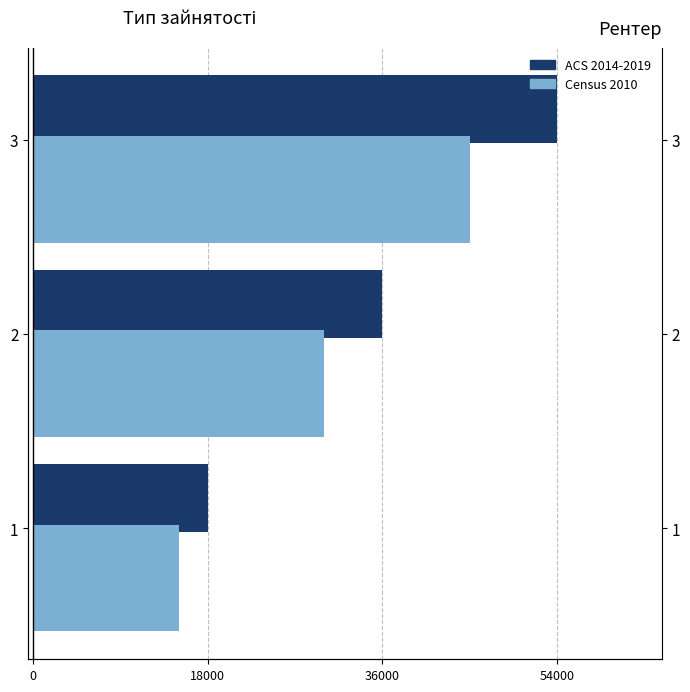

Are the bars grouped side by side (vs. stacked)?

Yes